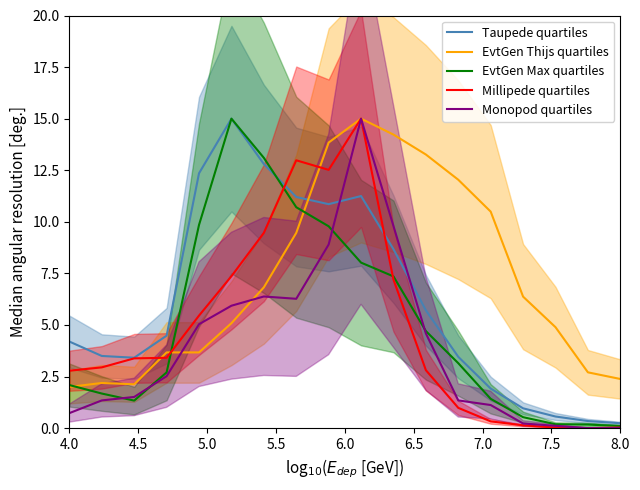

How many data points in Millipede quartiles are above 3?

9